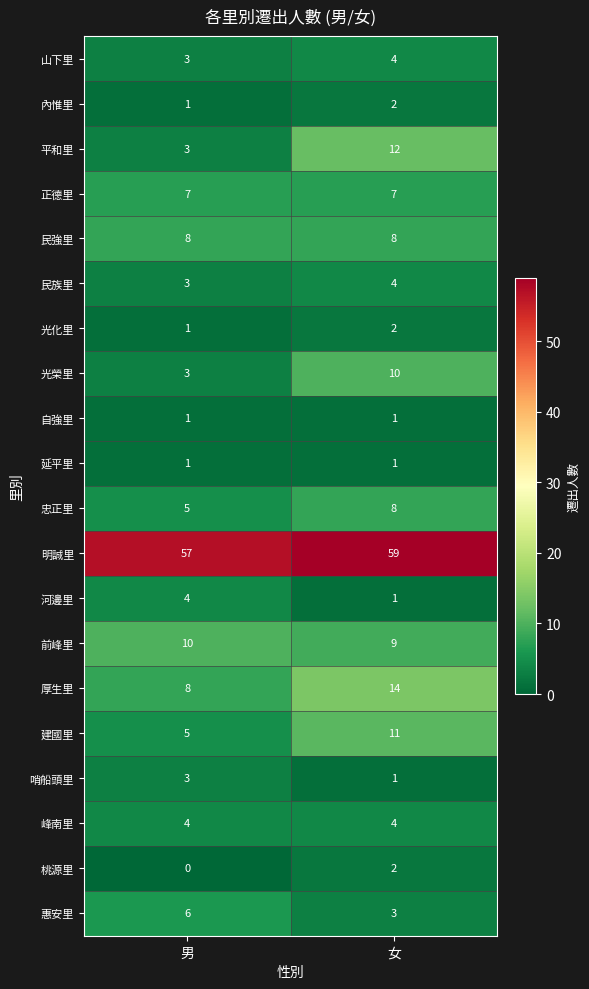

What is the spread (max minus min) of values at 女?

58